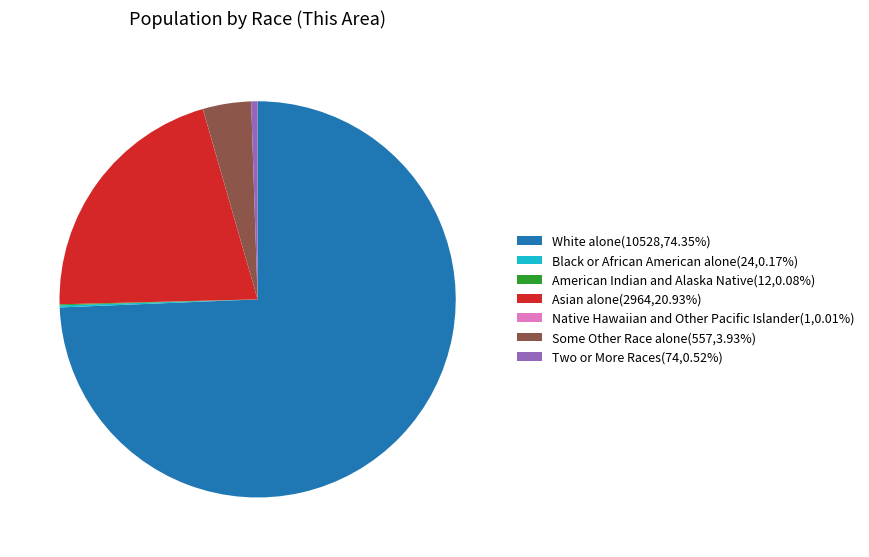

Is there any slice that represents more than half of the pie?

Yes